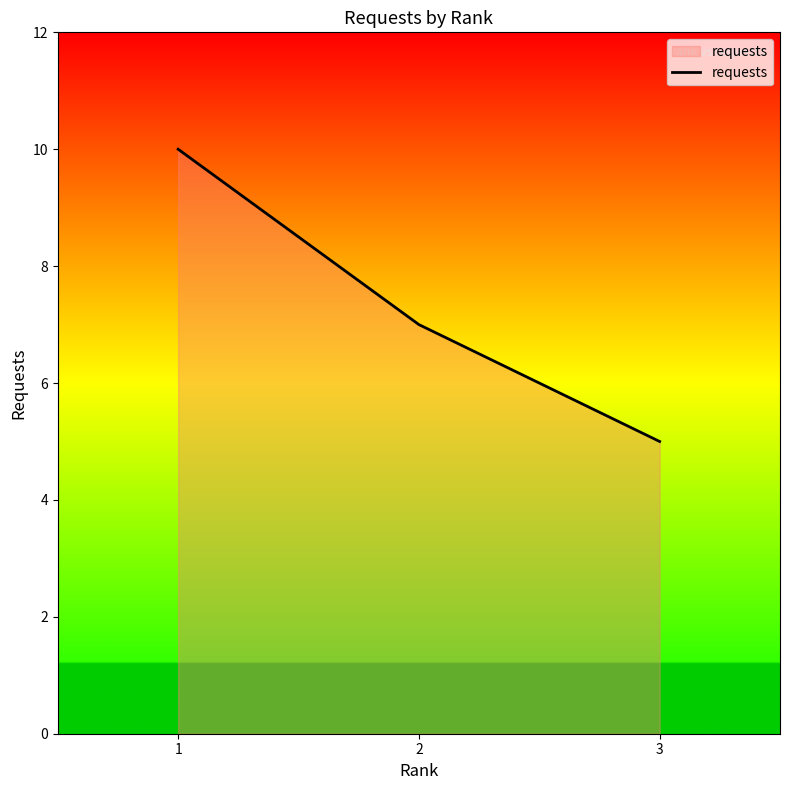

List the labels in order of value, smallest first.

3, 2, 1